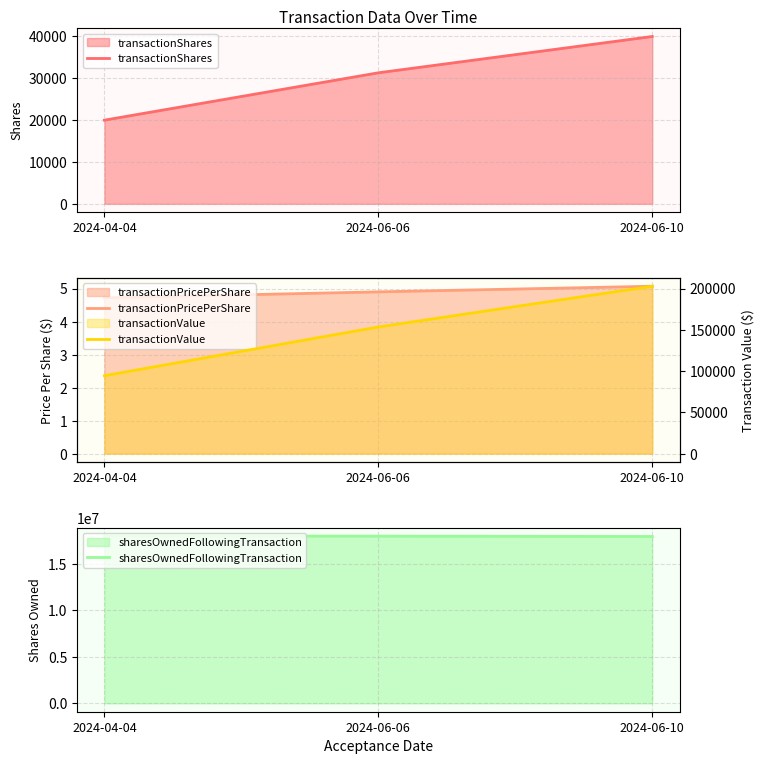

The value of transactionPricePerShare at 2024-04-04 is 6.2. True or false?

False